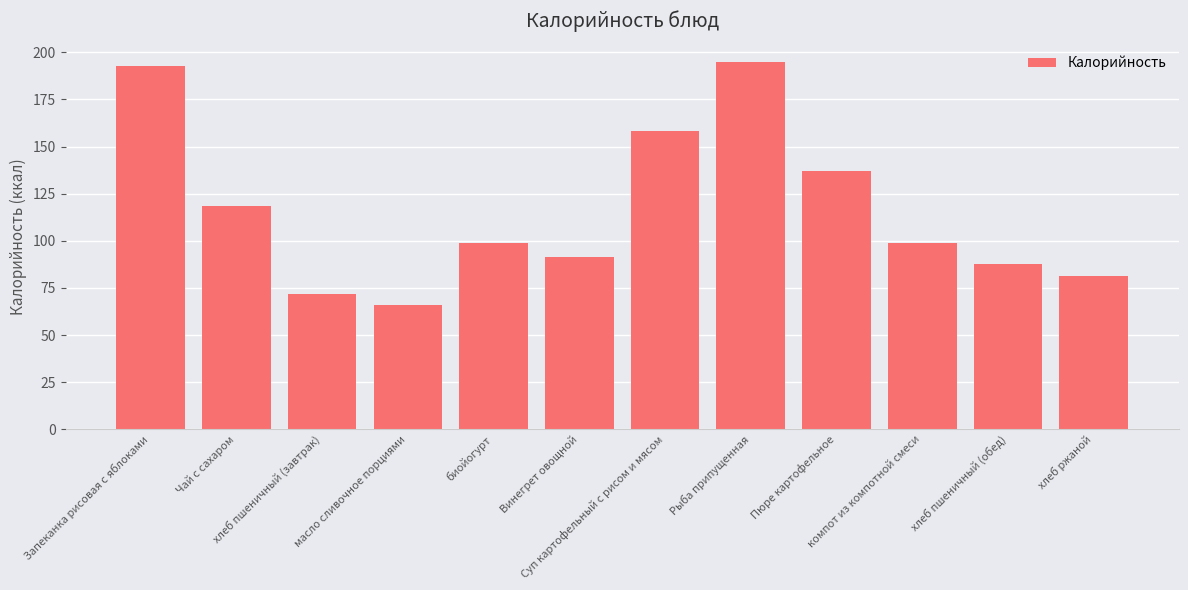

What is the value of the 11th bar from the left?

87.8